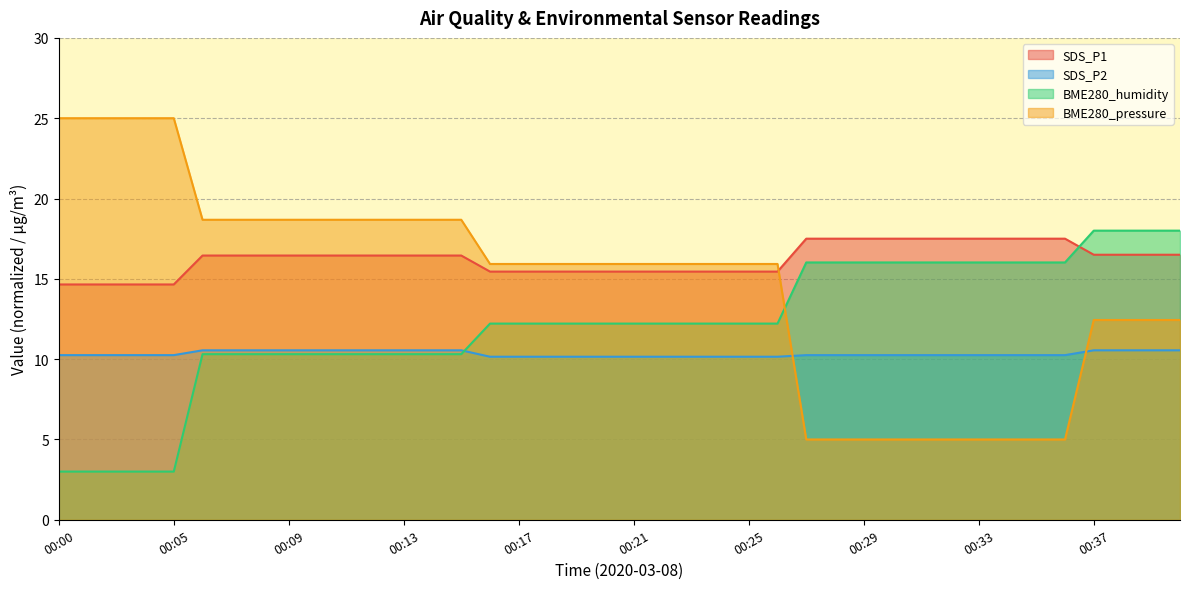

At which category is the sum across all series the highest?

00:37